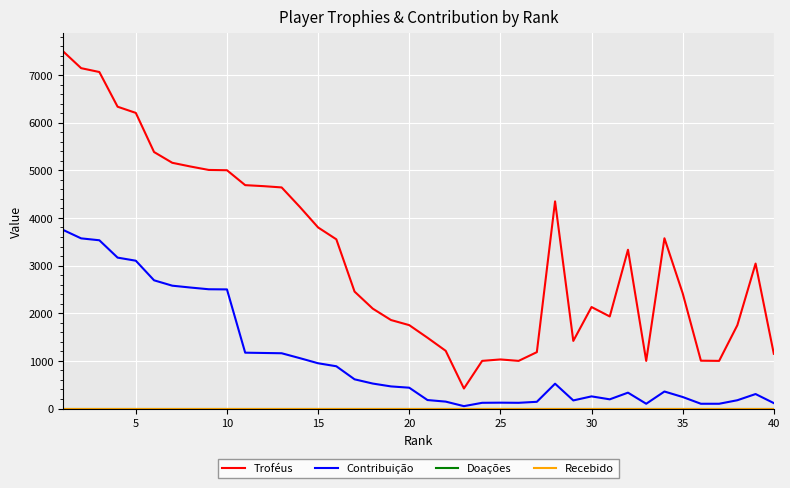

Is this an area chart (filled region under the line)?

No